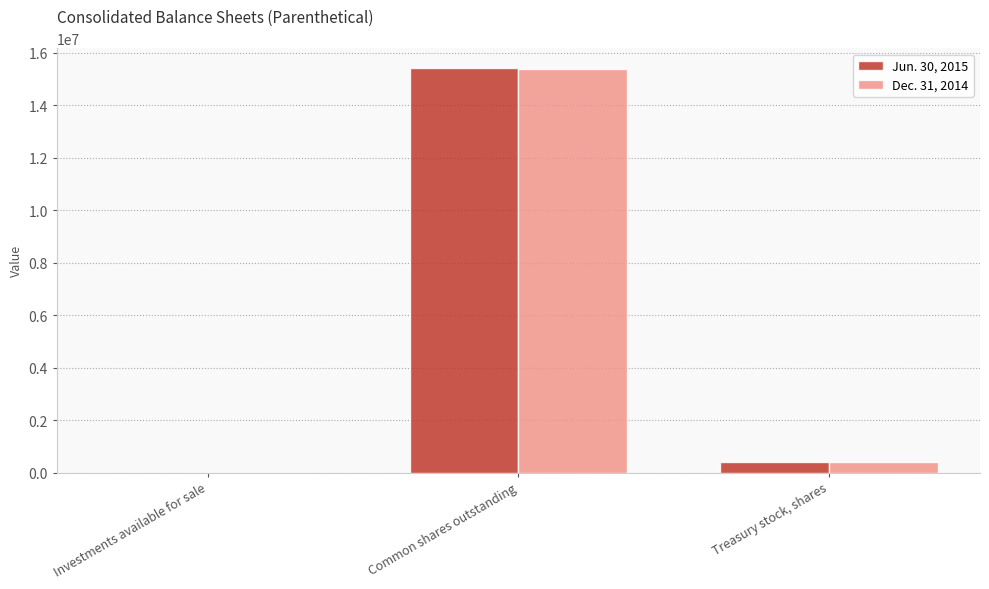

Reading right to left, transcribe all the data shown in this chart.

Jun. 30, 2015: Treasury stock, shares=395409	Common shares outstanding=15391500	Investments available for sale=0
Dec. 31, 2014: Treasury stock, shares=395409	Common shares outstanding=15387500	Investments available for sale=35897